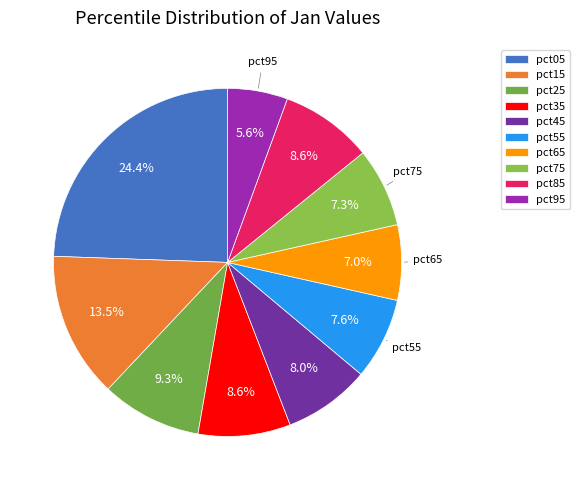

To the nearest percent, what is the difference between the pct35 and pct05 slice percentages?

16%